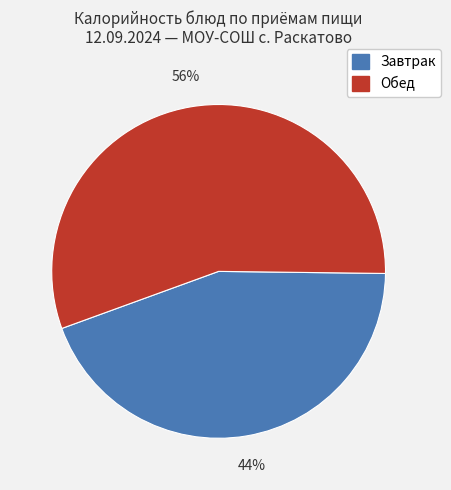

To the nearest percent, what is the difference between the largest and smallest slice percentages?

12%